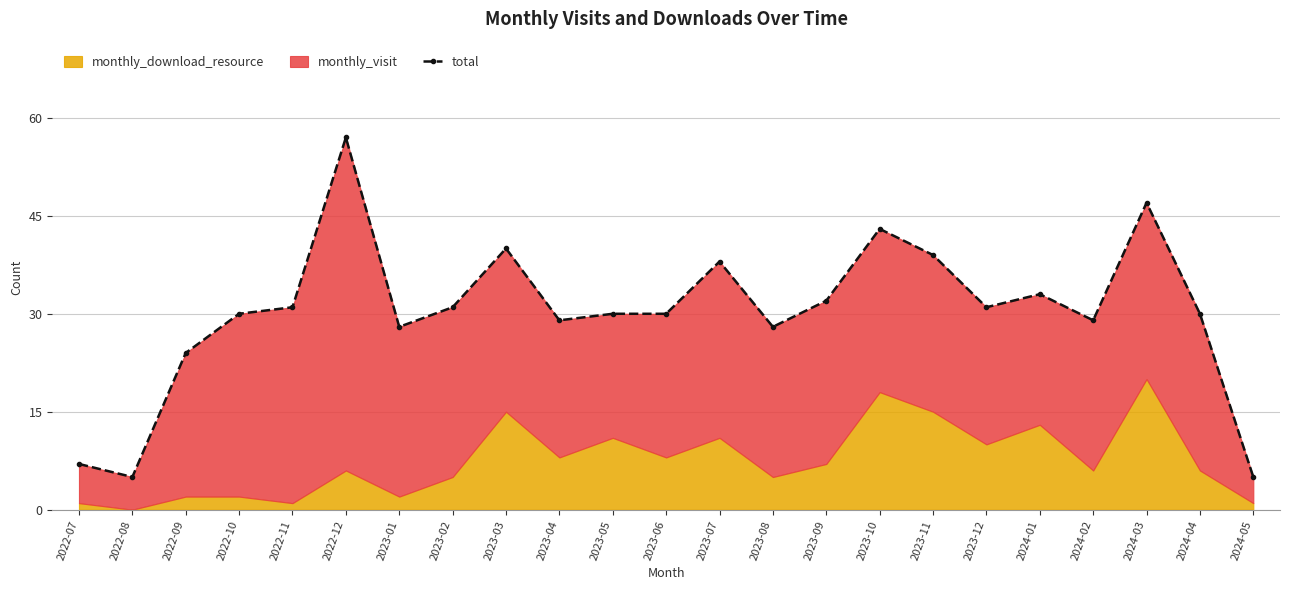

What is the value of the 21st point from the left?

47